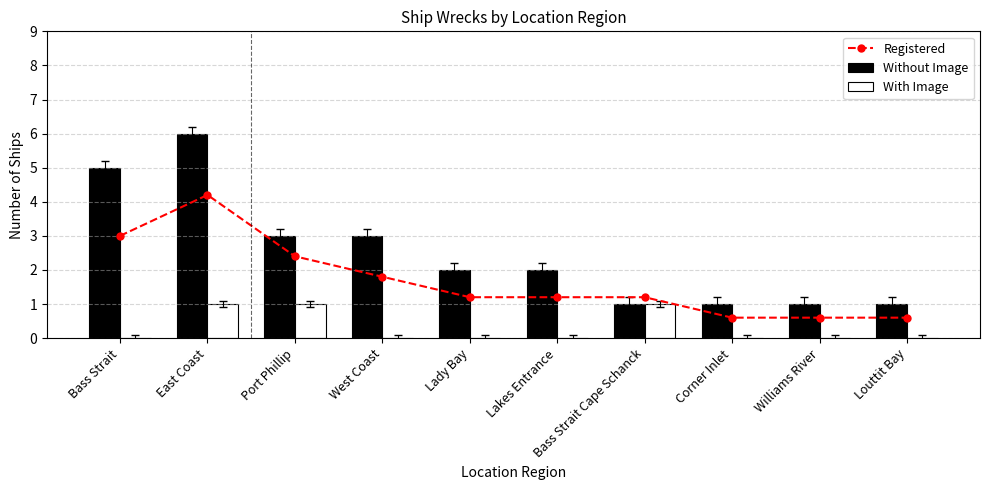

What are all the series names shown in the legend?

Registered, Without Image, With Image